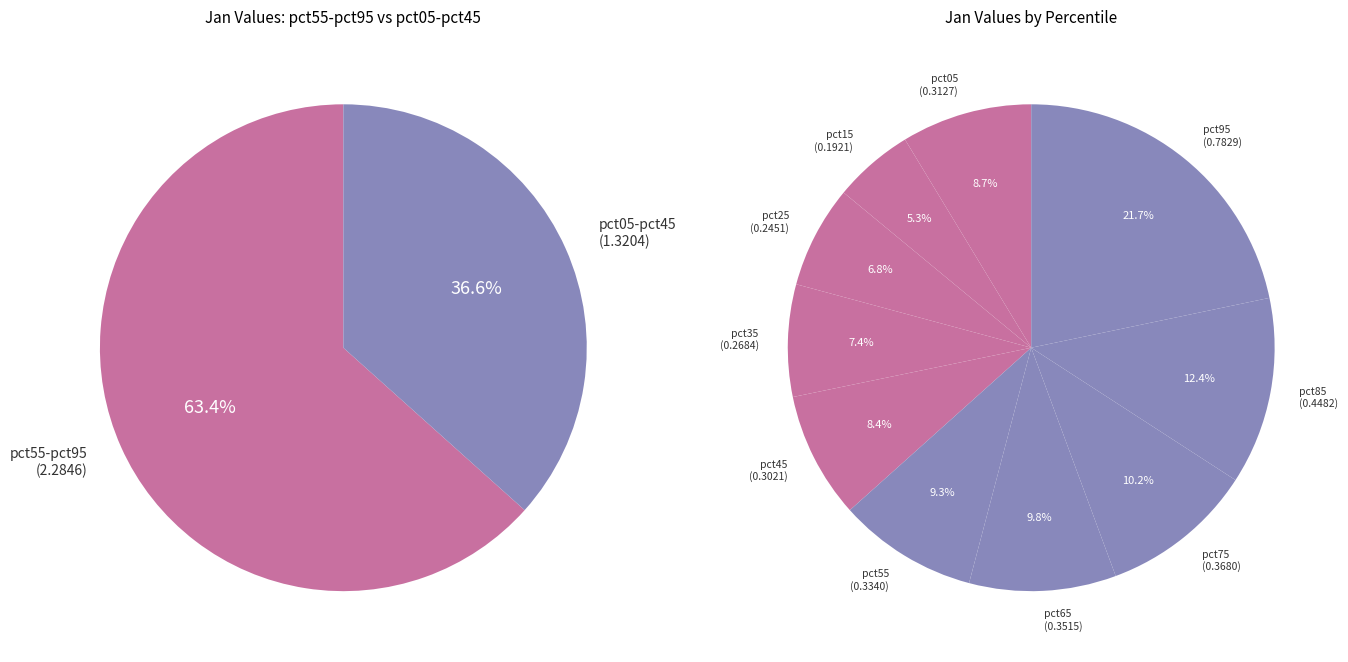

Rank the categories by value from highest to lowest.

pct95, pct85, pct75, pct65, pct55, pct05, pct45, pct35, pct25, pct15